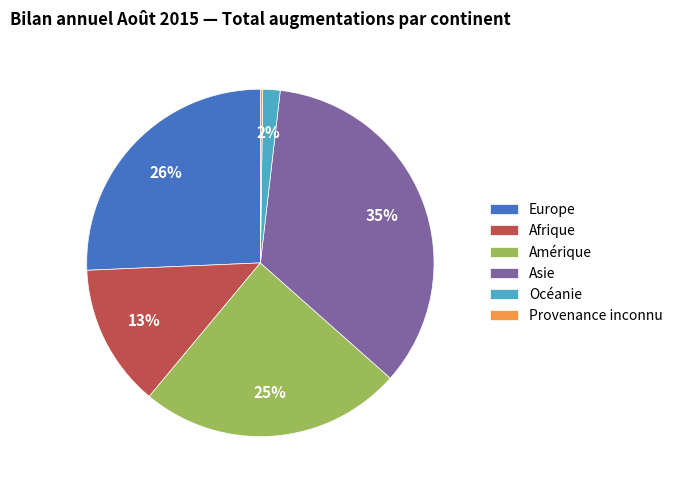

Which category has the biggest portion of the pie?

Asie